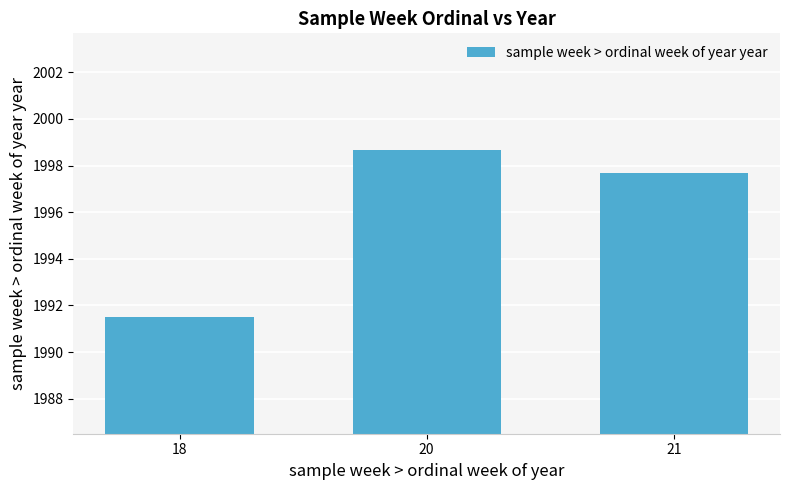

How many bars are there in total?

3